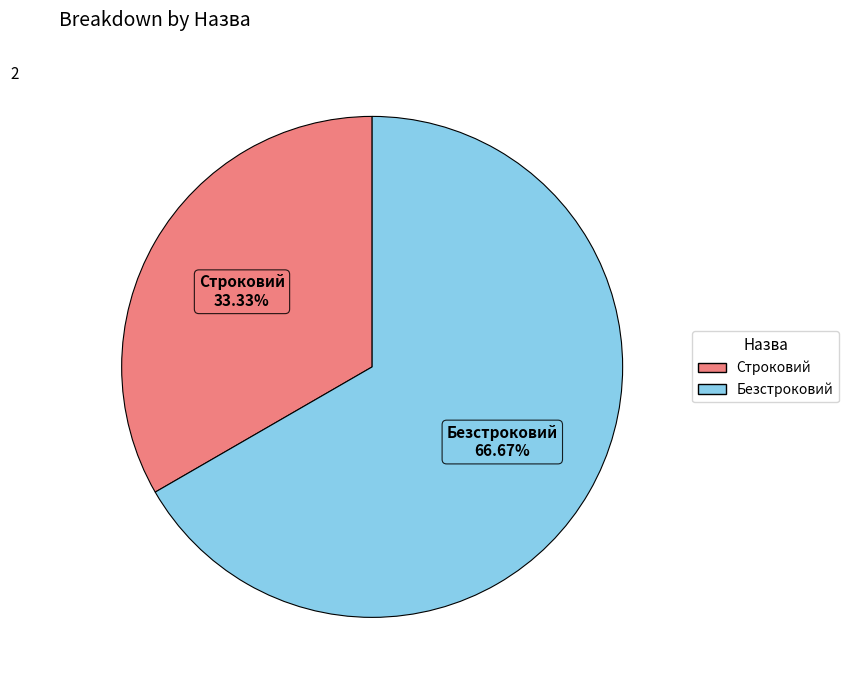

To the nearest percent, what portion does Строковий represent?

33%